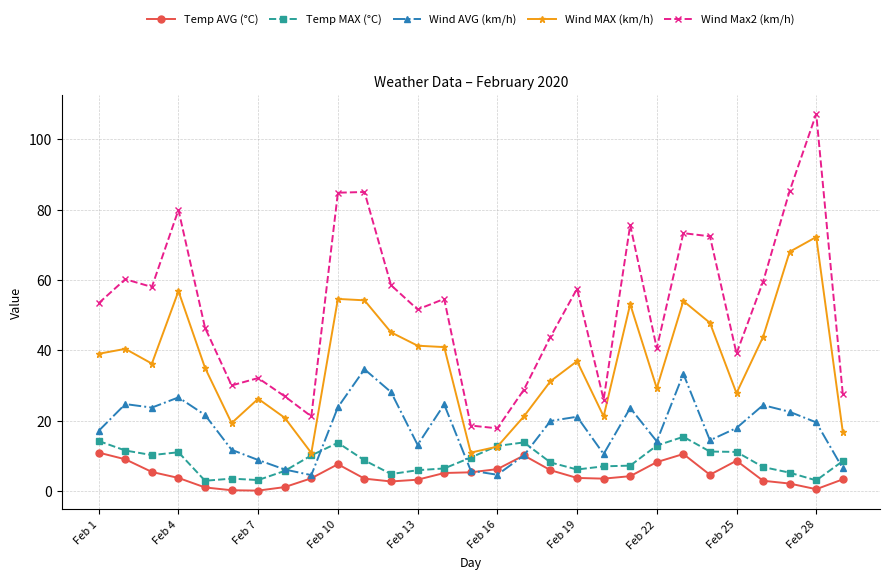

What are all the series names shown in the legend?

Temp AVG (°C), Temp MAX (°C), Wind AVG (km/h), Wind MAX (km/h), Wind Max2 (km/h)